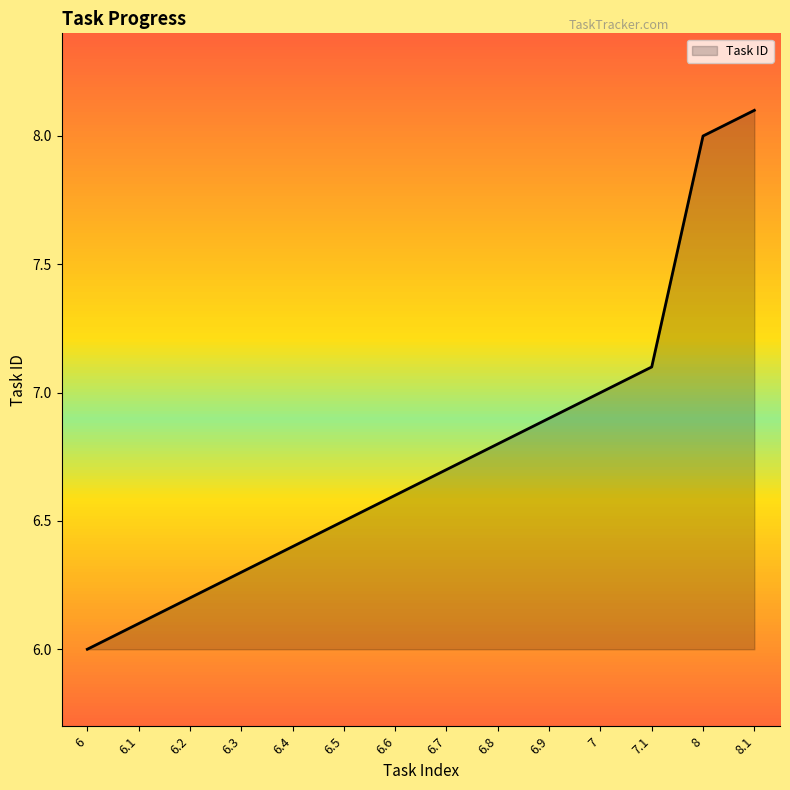

Which label corresponds to the smallest value in the chart?

6